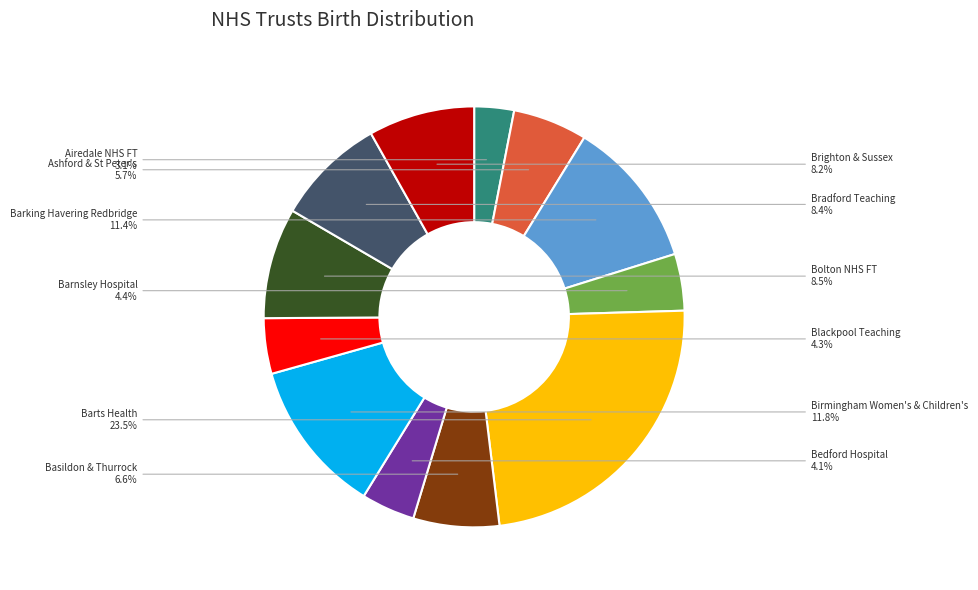

Do Bedford Hospital and Bolton NHS FT together represent more than half of the pie?

No